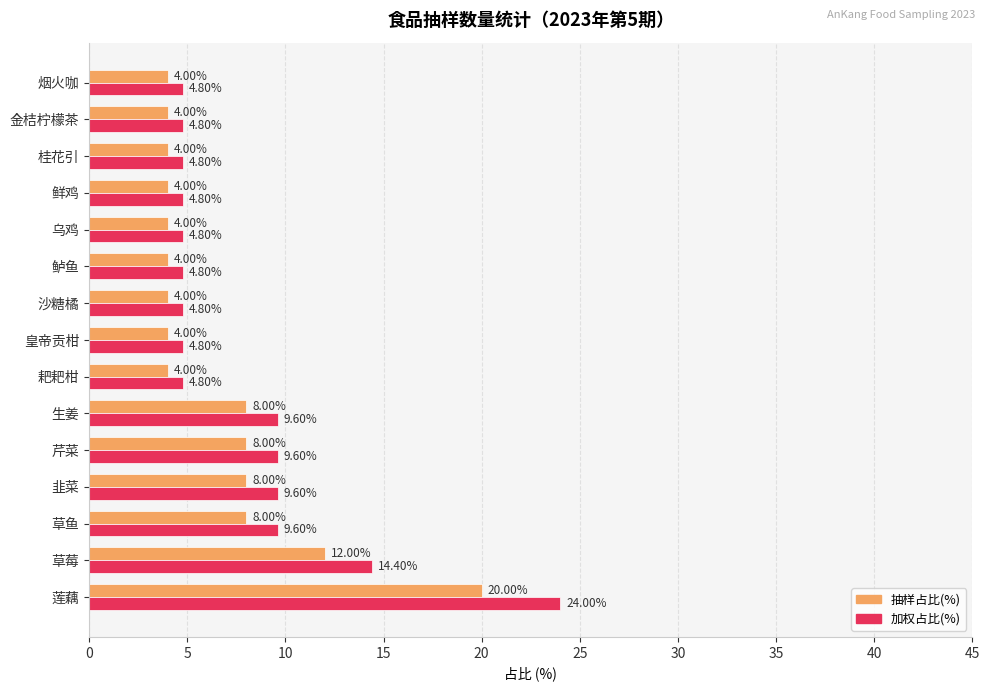

Rank the series by their average value, from highest to lowest.

加权占比(%), 抽样占比(%)